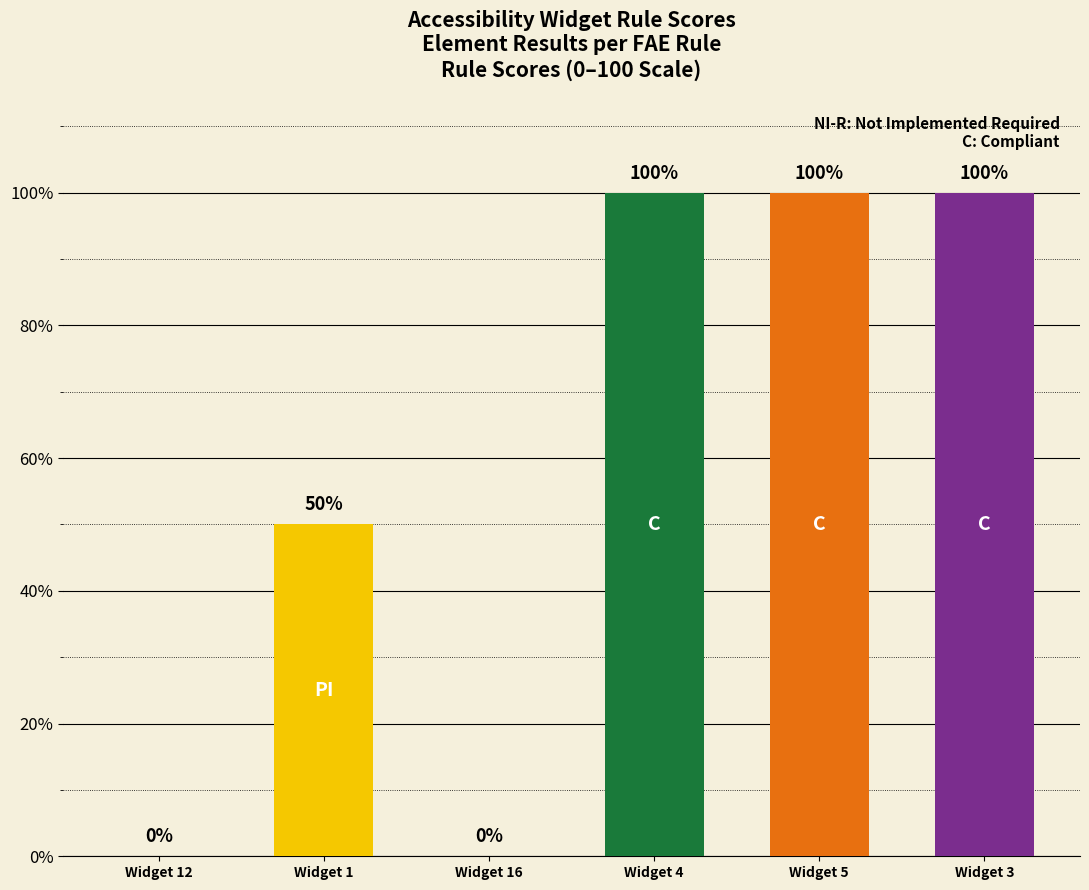

The value at Widget 4 is 100. True or false?

True